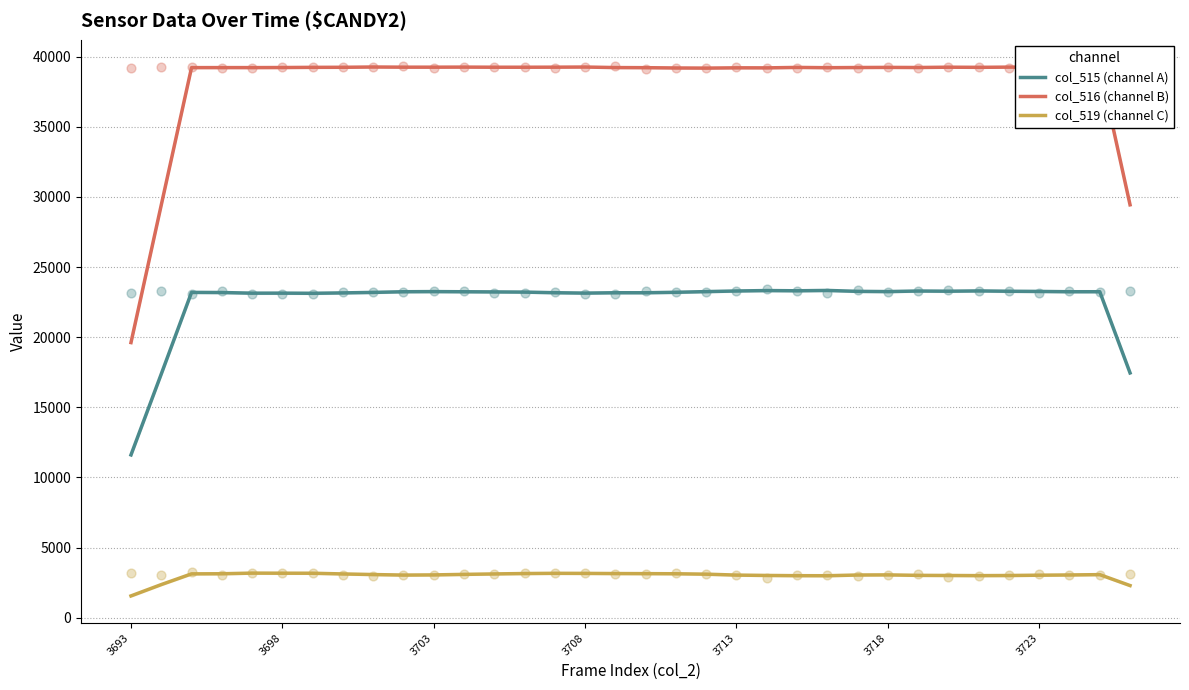

Which series has the largest Y range (max minus min)?

col_516 (channel B)